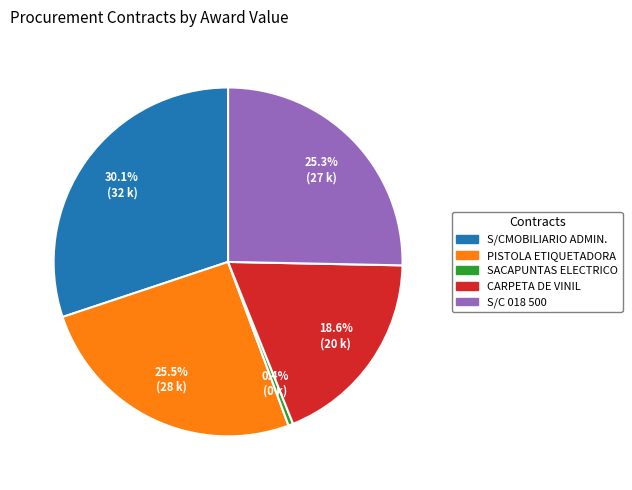

To the nearest percent, what is the average slice percentage?

20%